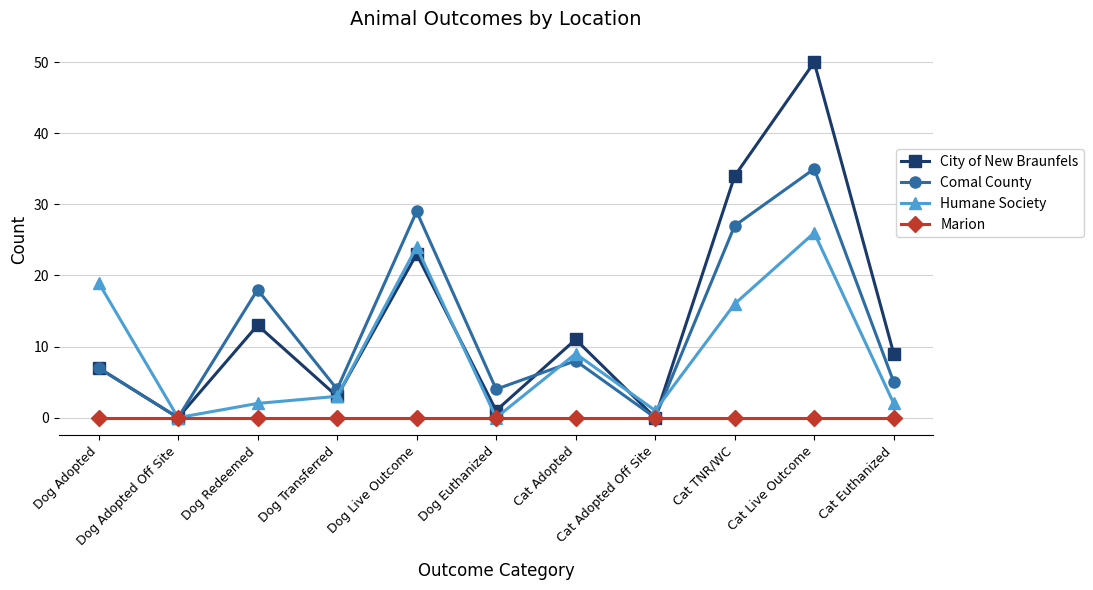

What are all the series names shown in the legend?

City of New Braunfels, Comal County, Humane Society, Marion